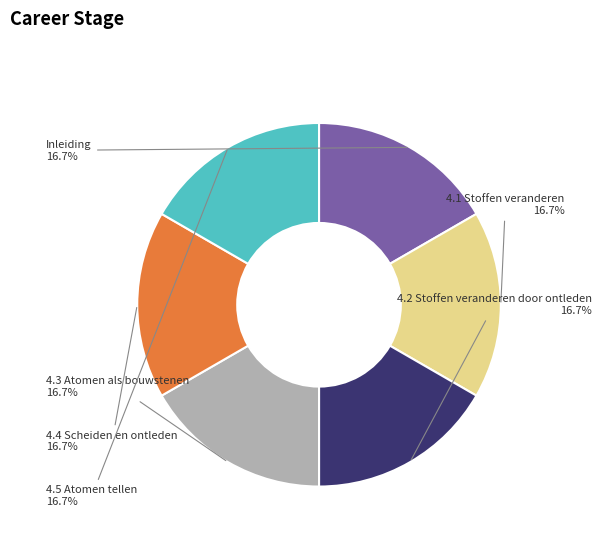

Does any single category account for the majority?

No